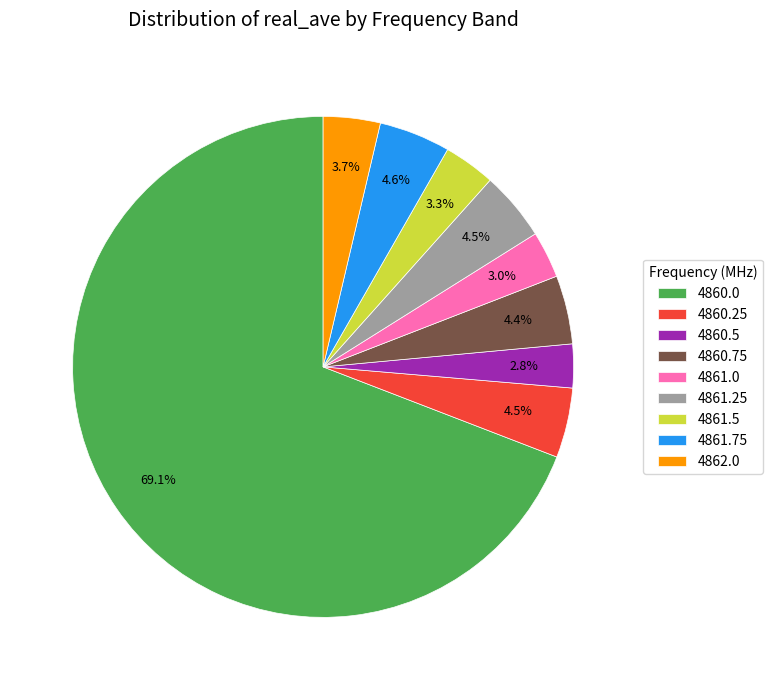

To the nearest percent, what is the difference between the largest and smallest slice percentages?

66%